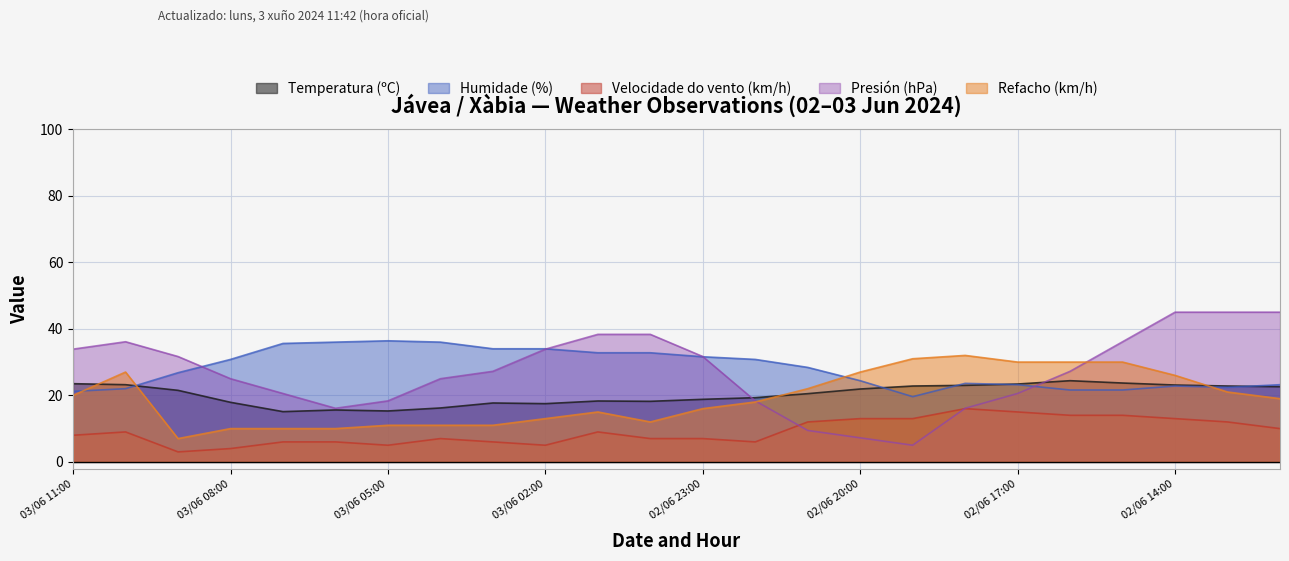

How many lines are shown in the chart?

5